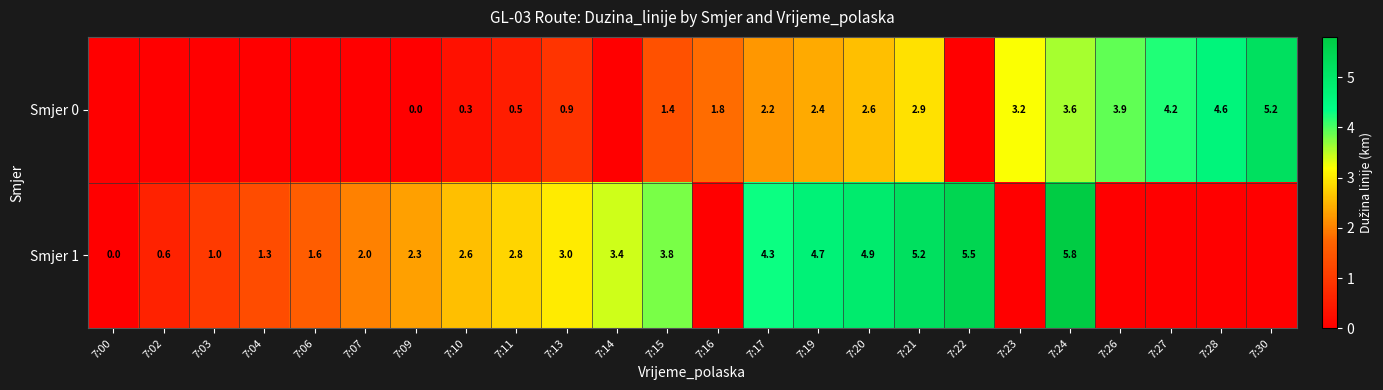

What is the difference between the Smjer 0 values at 7:21 and 7:27?

1.3